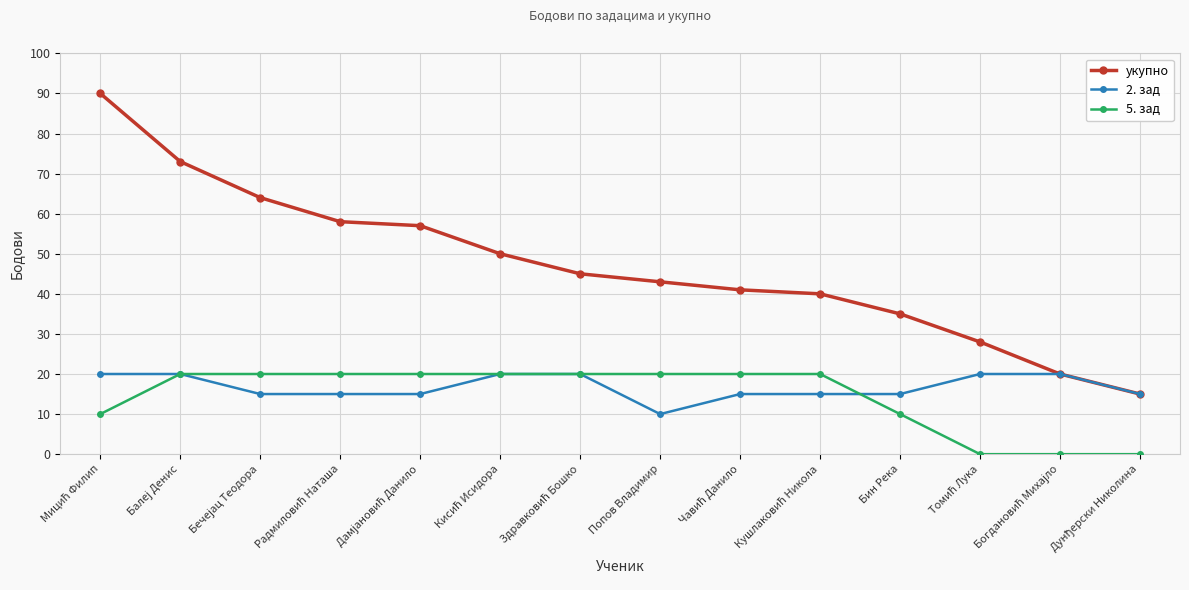

What is the highest value of the 2. зад series?

20